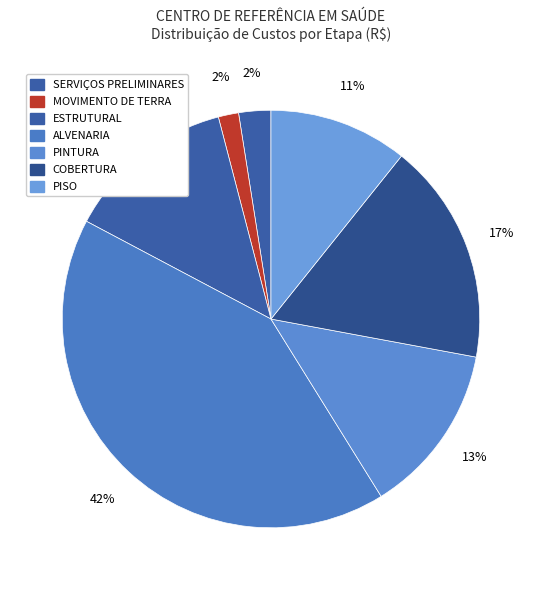

To the nearest percent, what is the difference between the ALVENARIA and SERVIÇOS PRELIMINARES slice percentages?

39%